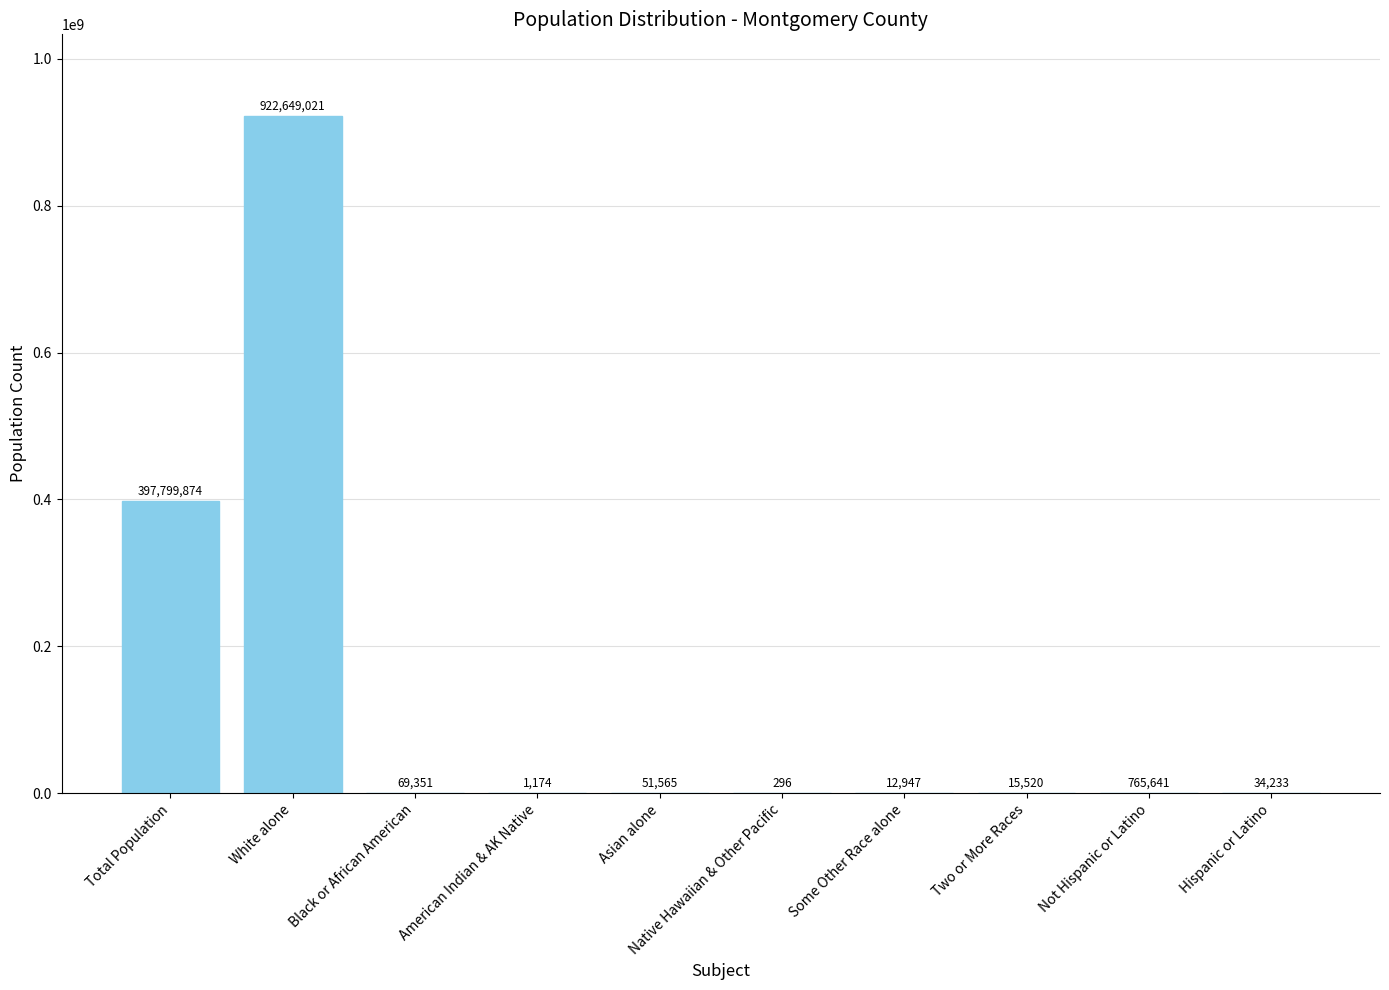

Approximately how many times larger is the value at American Indian & AK Native compared to Some Other Race alone?

0.1